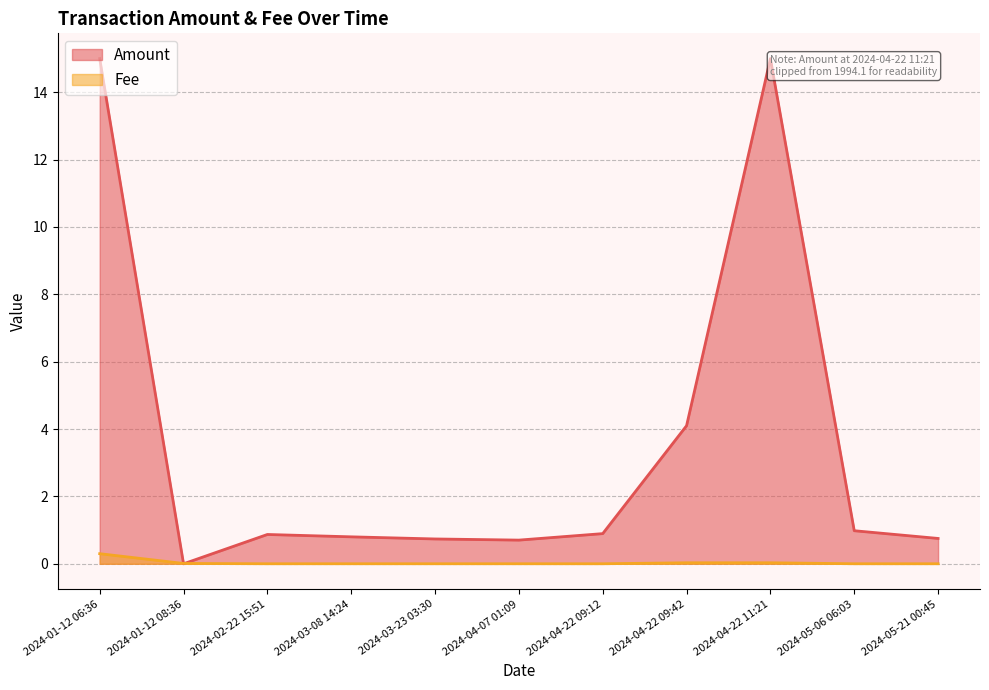

What position from the right is 2024-05-21 00:45?

1